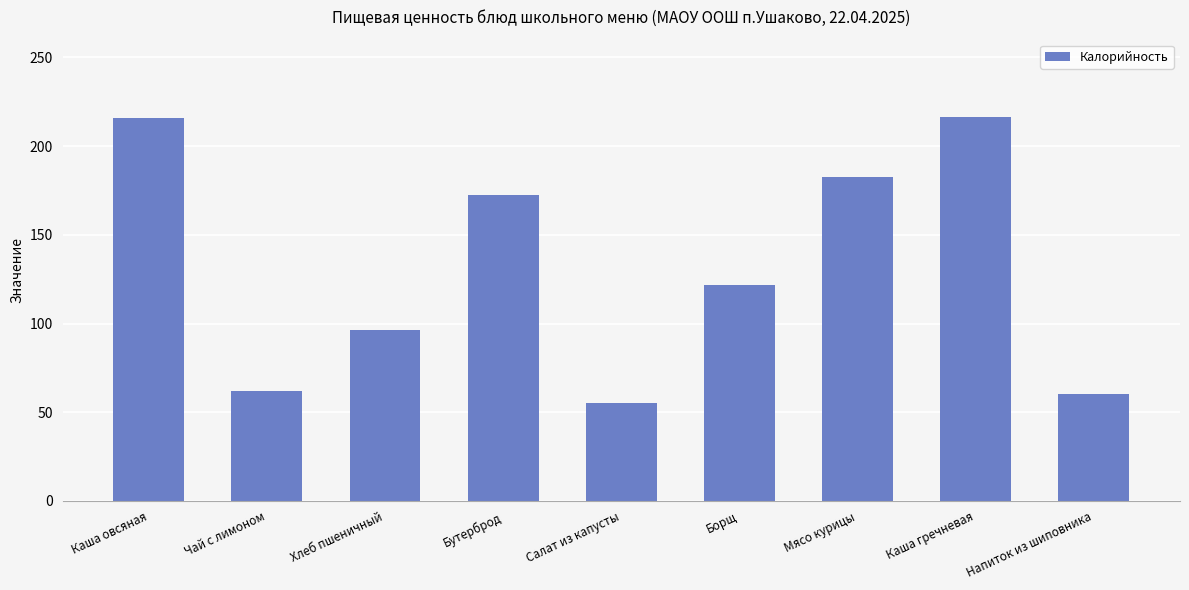

What is the change in value from Каша овсяная to Мясо курицы?

-33.4